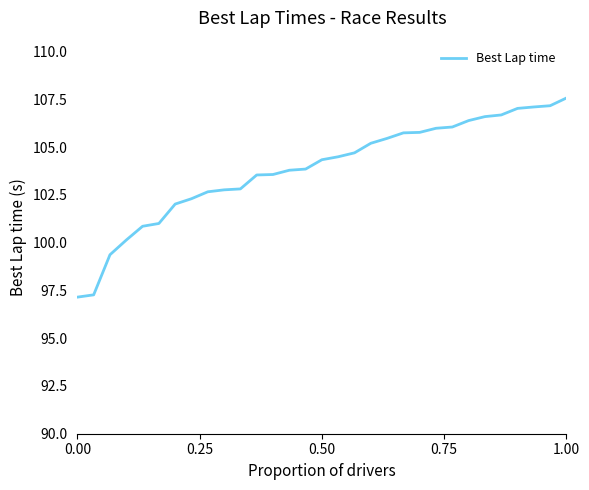

What is the difference between the second highest and second lowest values?

9.9